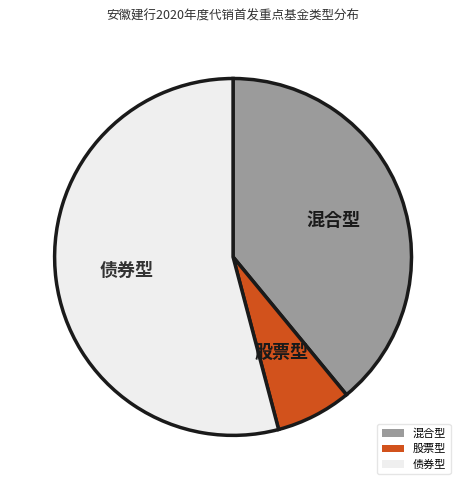

Which has a higher value, 股票型 or 混合型?

混合型